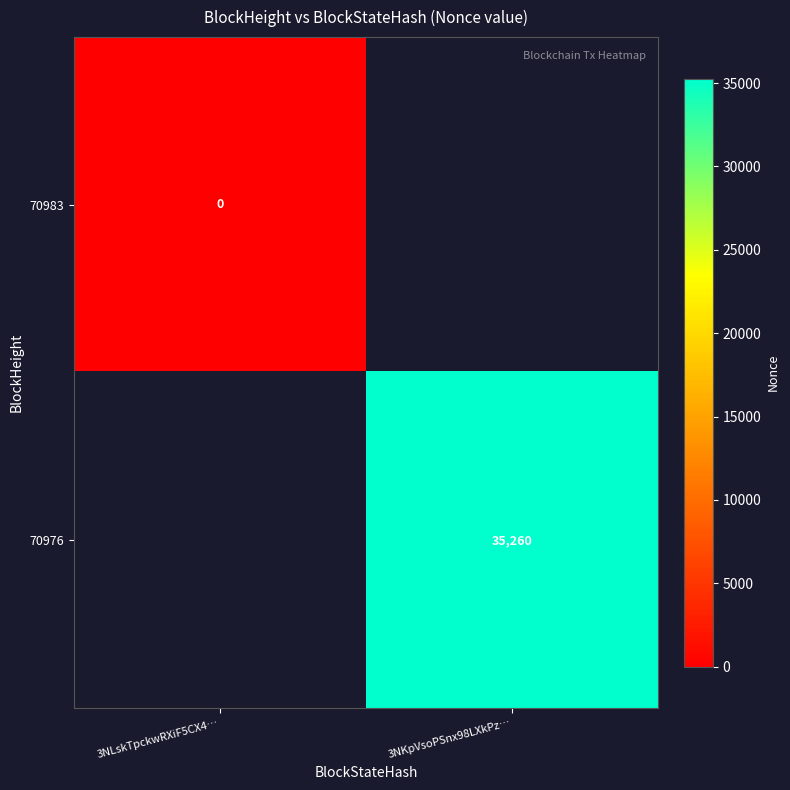

Is the value of 70976 at 3NKpVsoPSnx98LXkPz… greater than the value of 70983 at 3NLskTpckwRXiF5CX4…?

Yes